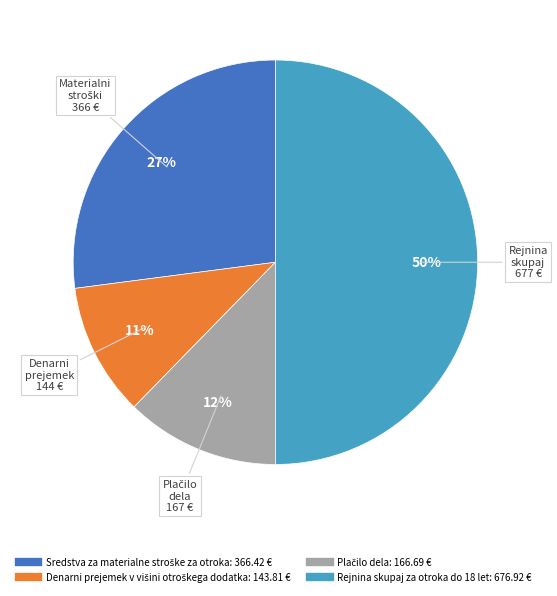

To the nearest percent, what is the difference between the largest and smallest slice percentages?

39%